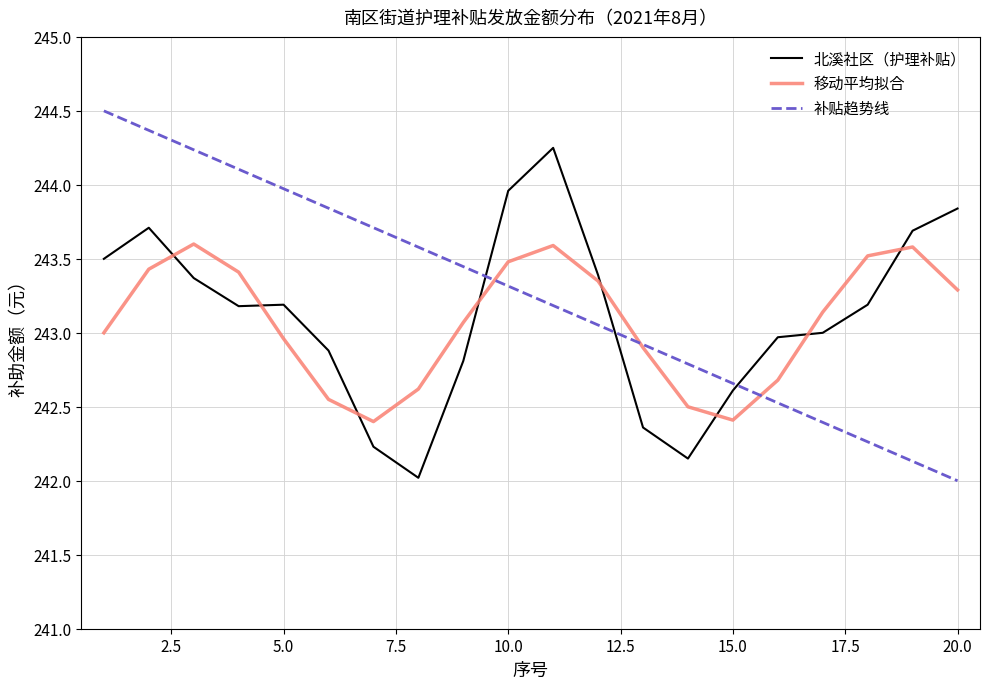

True or false: 补贴趋势线 and 北溪社区（护理补贴） cross at least once.

True